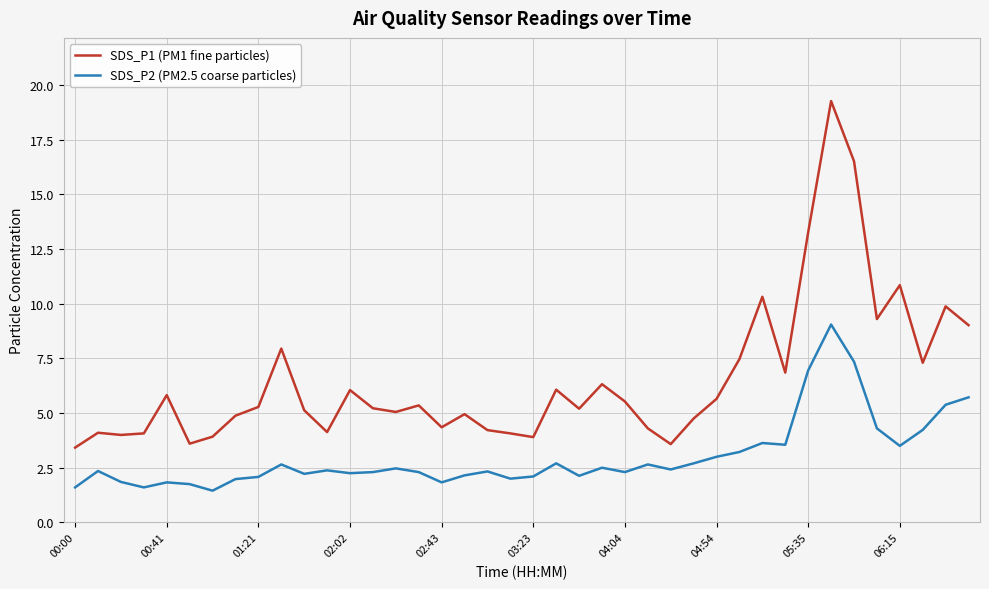

What are all the series names shown in the legend?

SDS_P1 (PM1 fine particles), SDS_P2 (PM2.5 coarse particles)